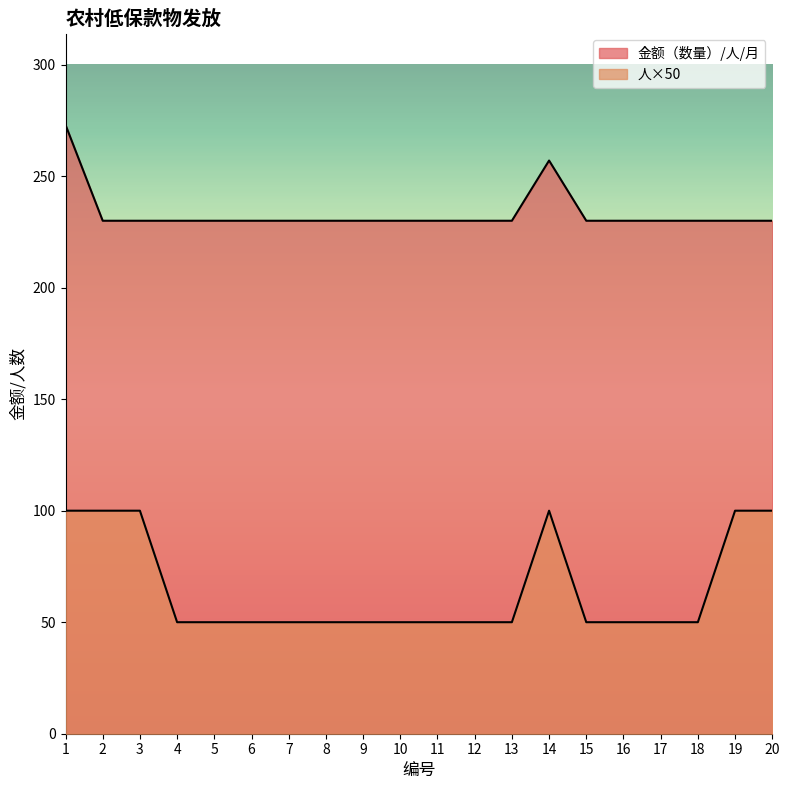

Count the number of data series in this chart.

2